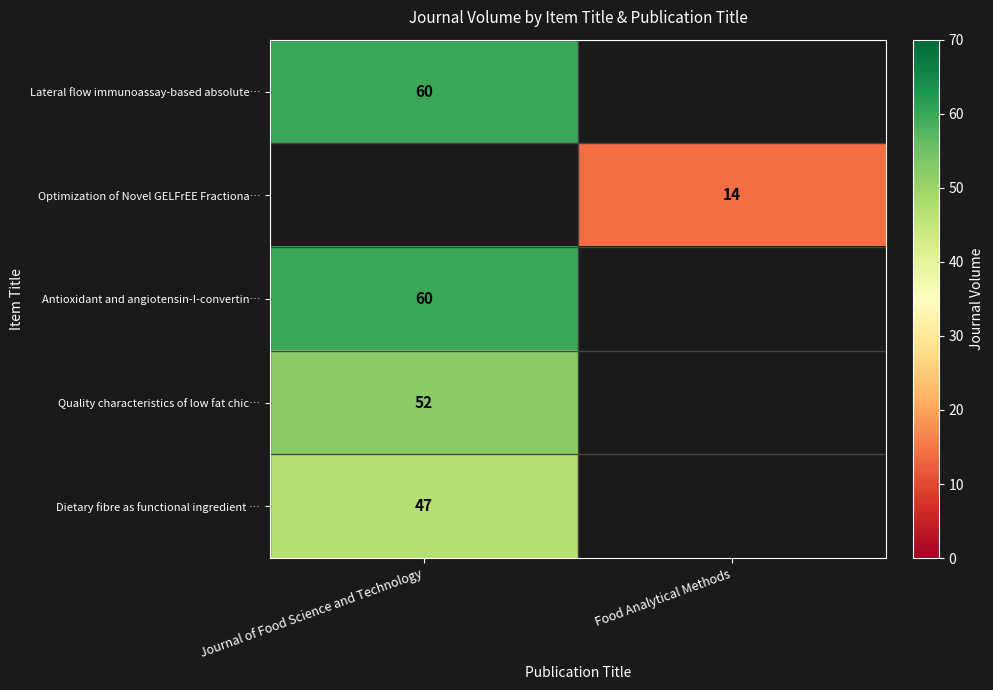

The value of Lateral flow immunoassay-based absolute… at Journal of Food Science and Technology is 60. True or false?

True